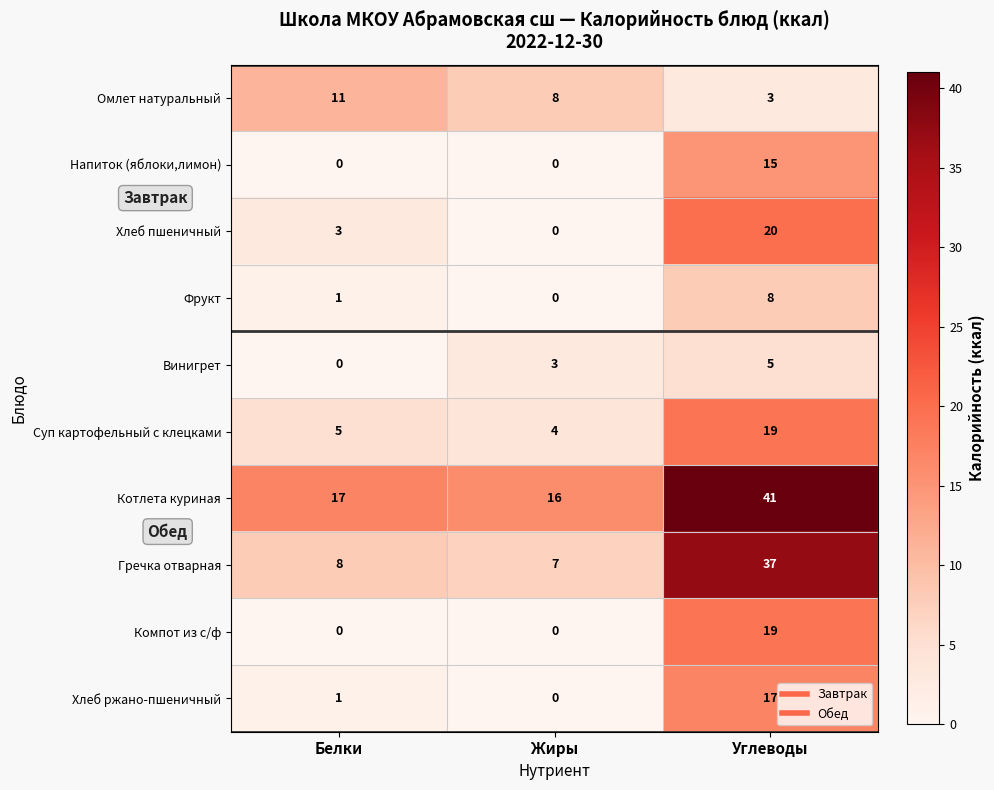

The Омлет натуральный series shows 8 at Жиры. True or false?

True